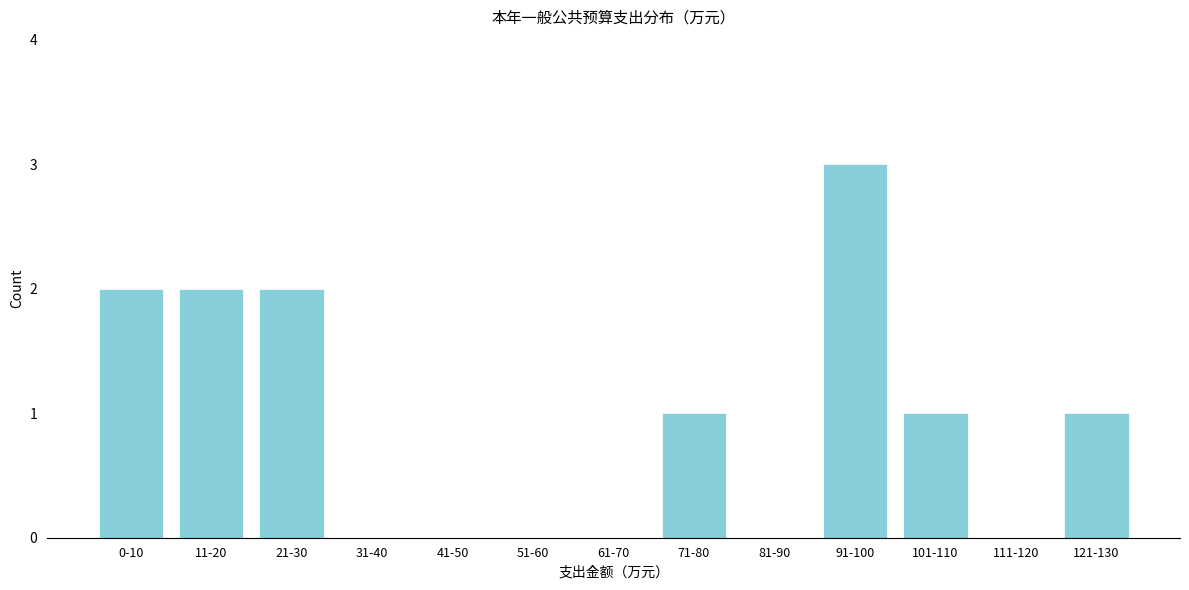

Reading right to left, extract all data points from this chart.

121-130=1	111-120=0	101-110=1	91-100=3	81-90=0	71-80=1	61-70=0	51-60=0	41-50=0	31-40=0	21-30=2	11-20=2	0-10=2